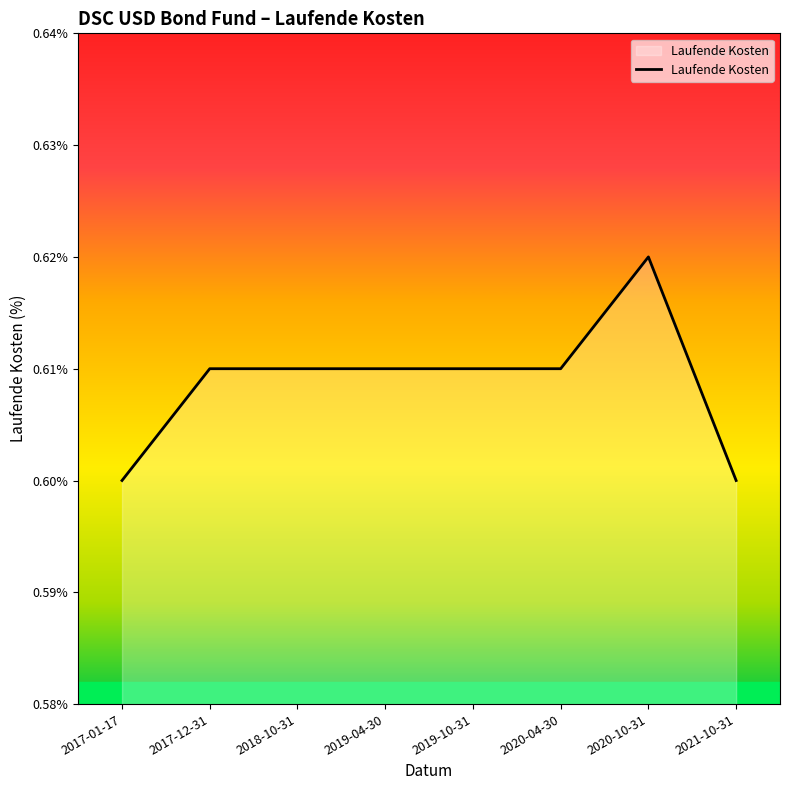

How many categories are shown in the chart?

8